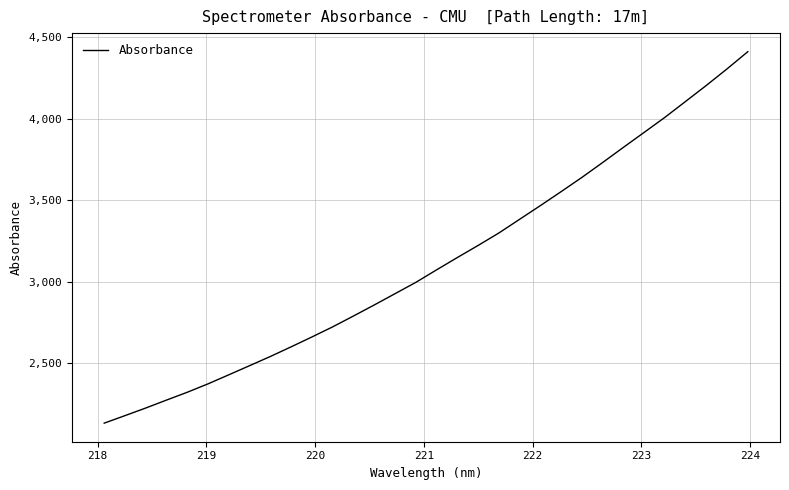

What is the minimum value shown in the chart?

2131.0